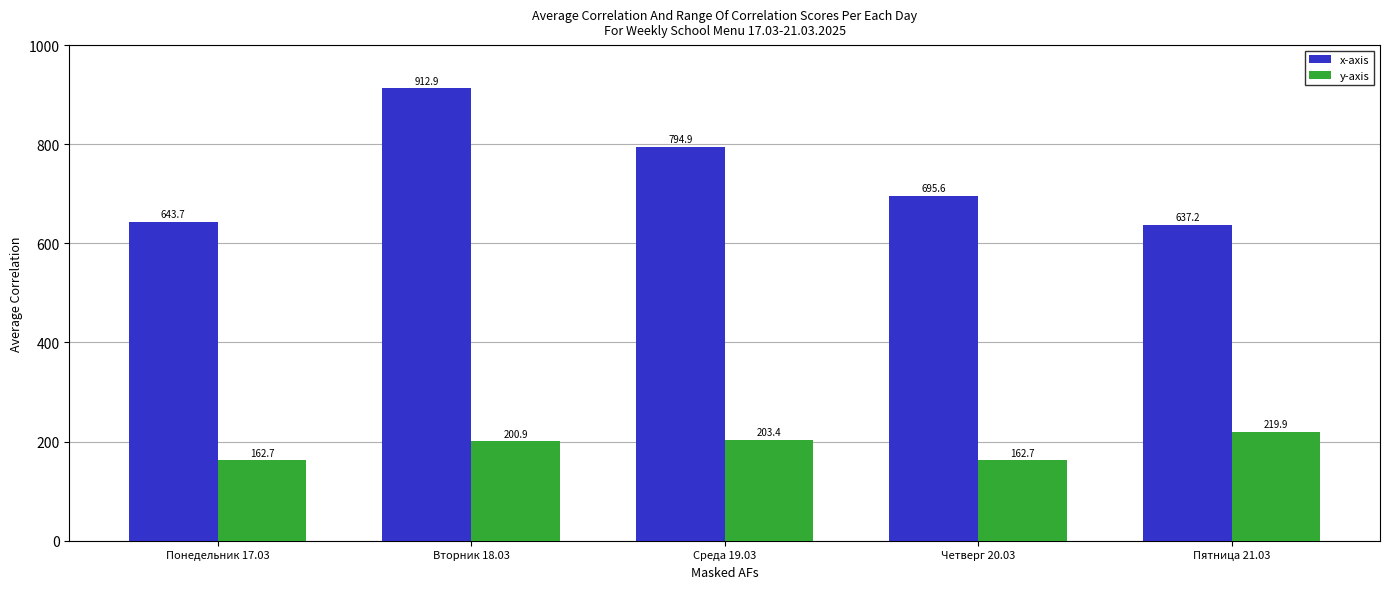

What is the total value across all series at Среда 19.03?

998.3